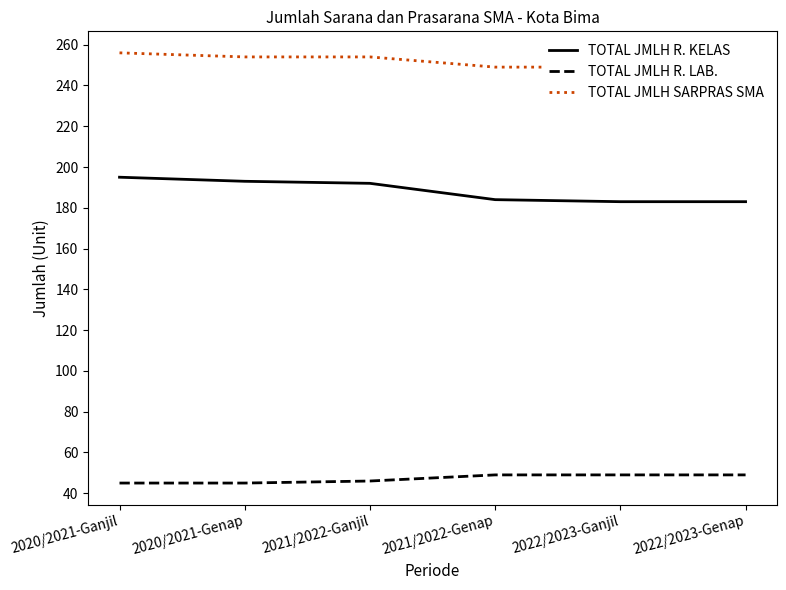

At how many categories does at least one series exceed 56?

6